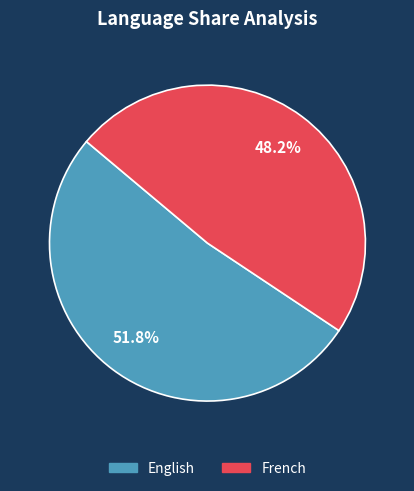

To the nearest percent, what is the difference between the French and English slice percentages?

4%